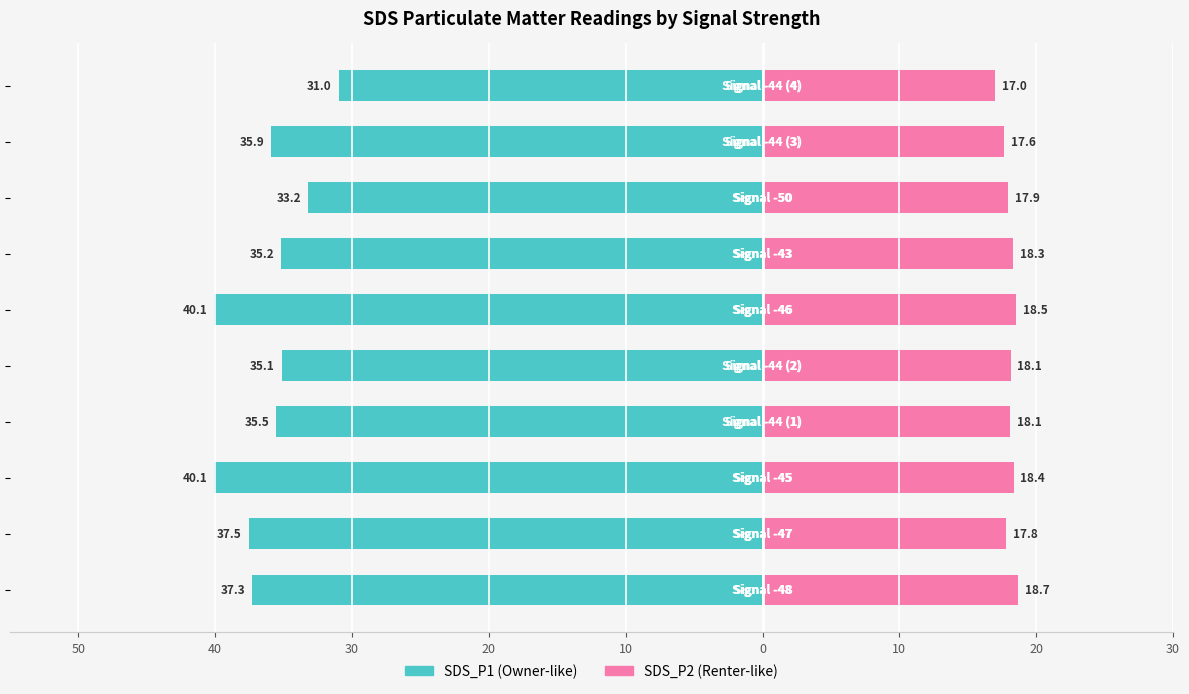

Is it true that SDS_P2 equals 28.9 at 30?

False